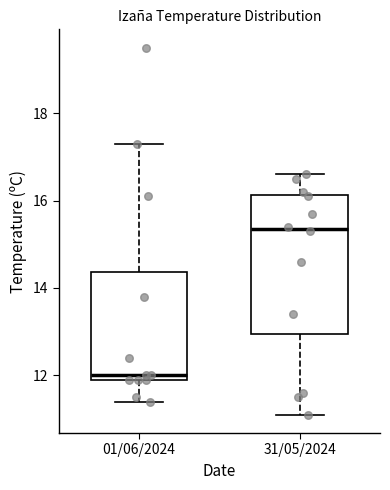

Where does the median line of the box for 31/05/2024 sit on the y-axis? The values are not printed on the chart, so give them approximately, as read against the axis.

15.4